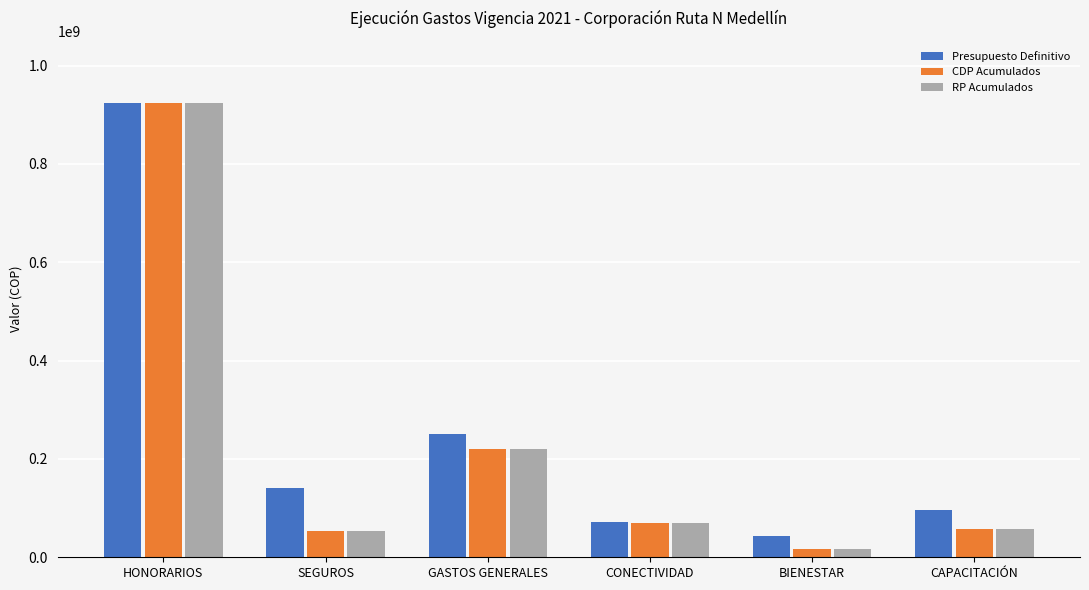

Count the number of categories in the chart.

6